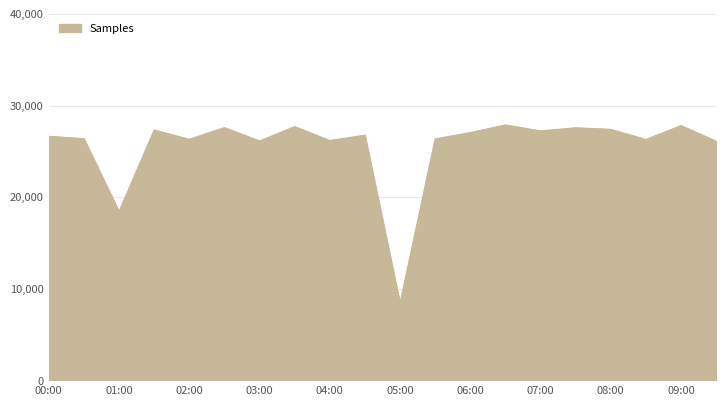

What is the minimum value shown in the chart?

8429